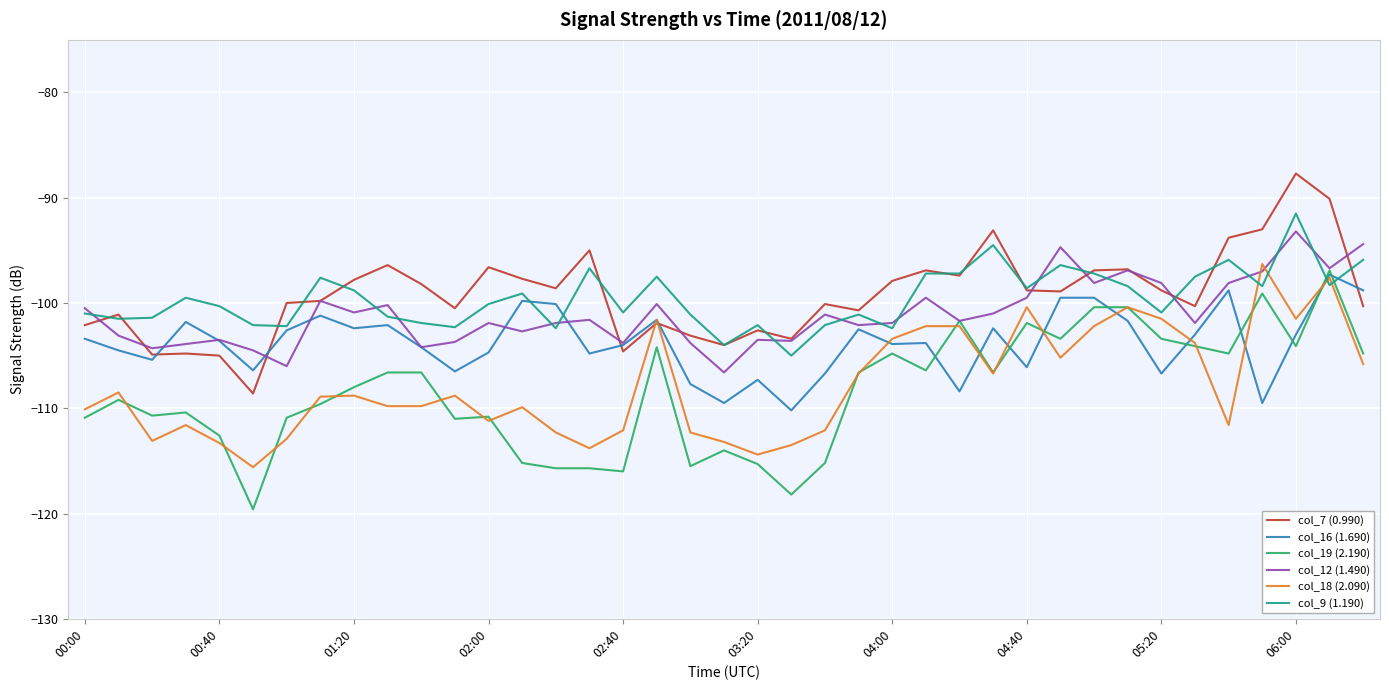

What is the smallest value displayed?

-119.6